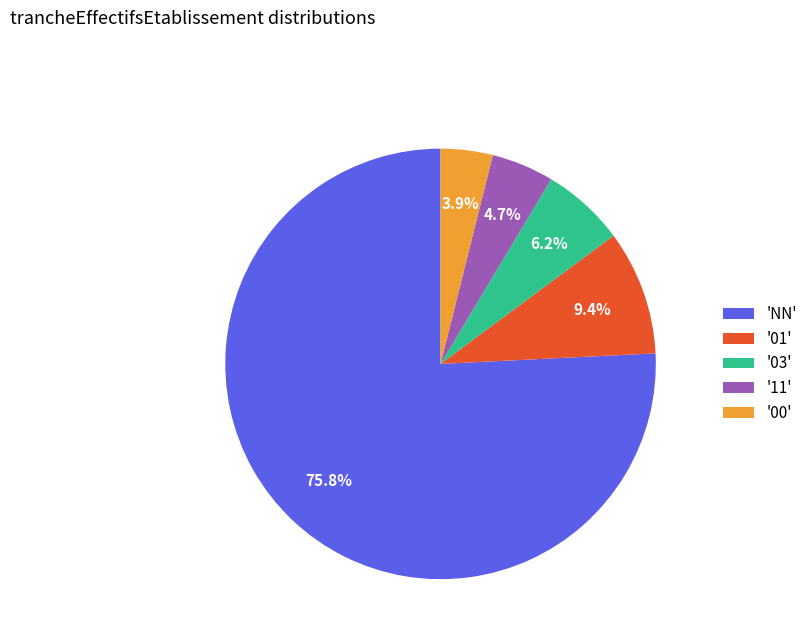

Which slice represents more than half of the pie?

'NN'